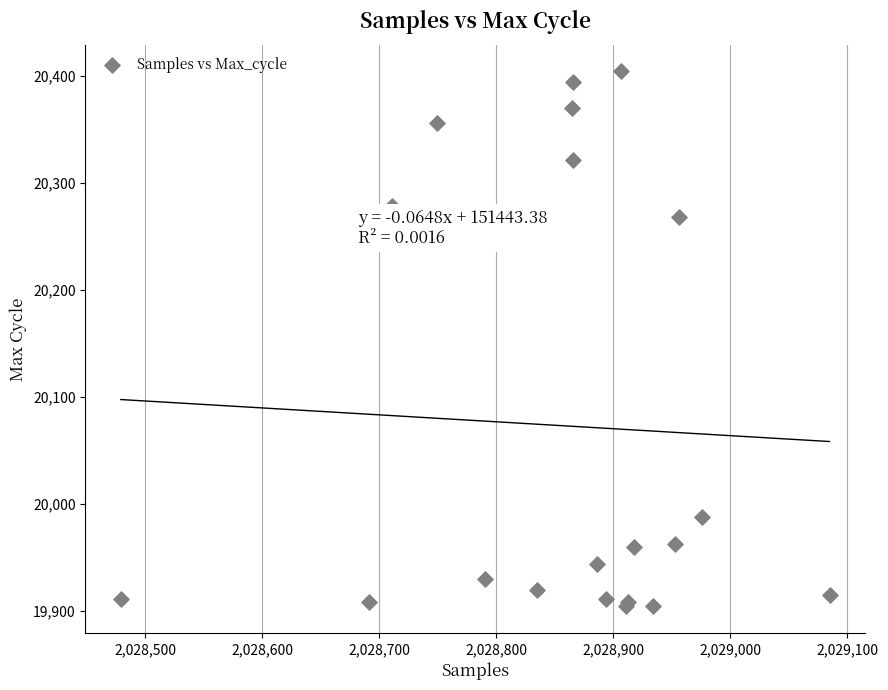

What Y value in the scatter plot is closest to 20154?

20268